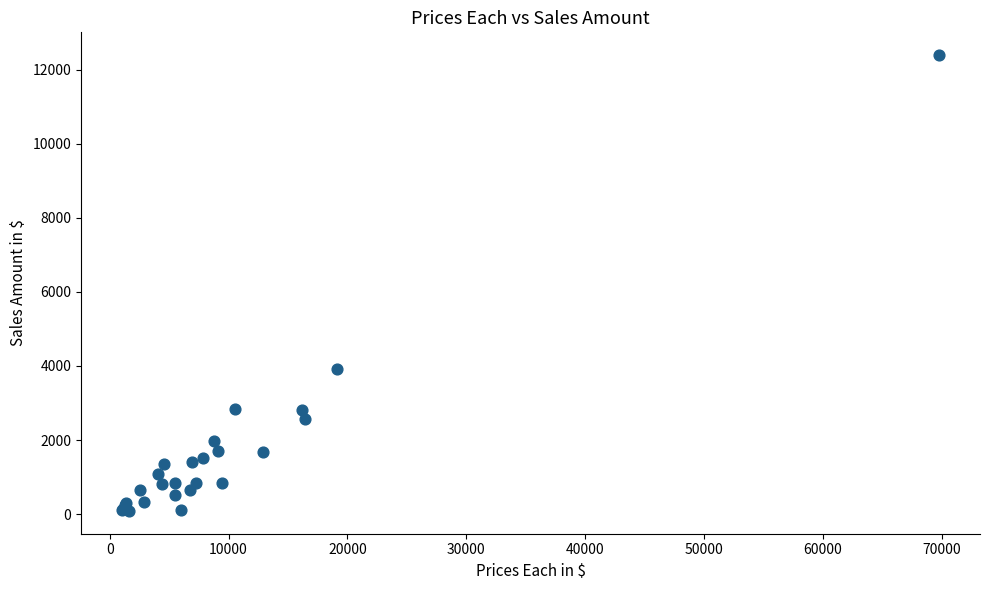

What Y value in the scatter plot is closest to 6238?

3921